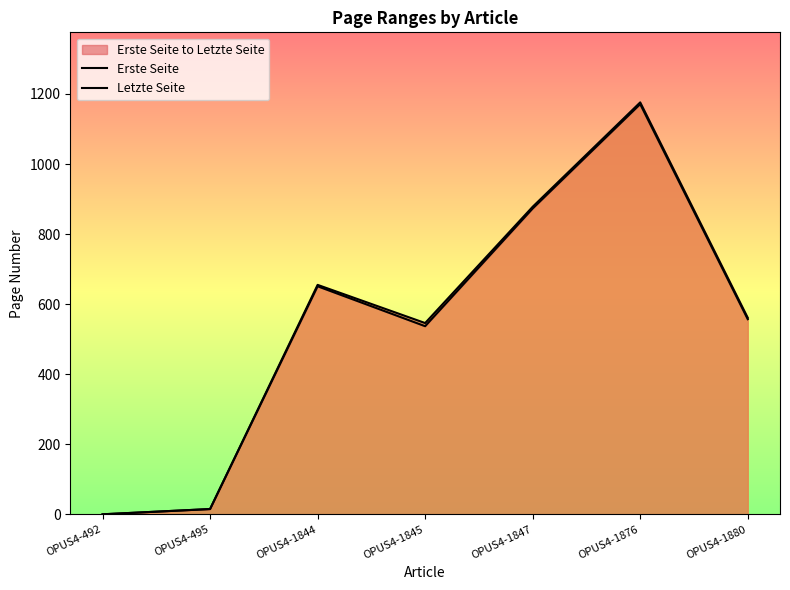

True or false: Letzte Seite and Erste Seite cross at least once.

False